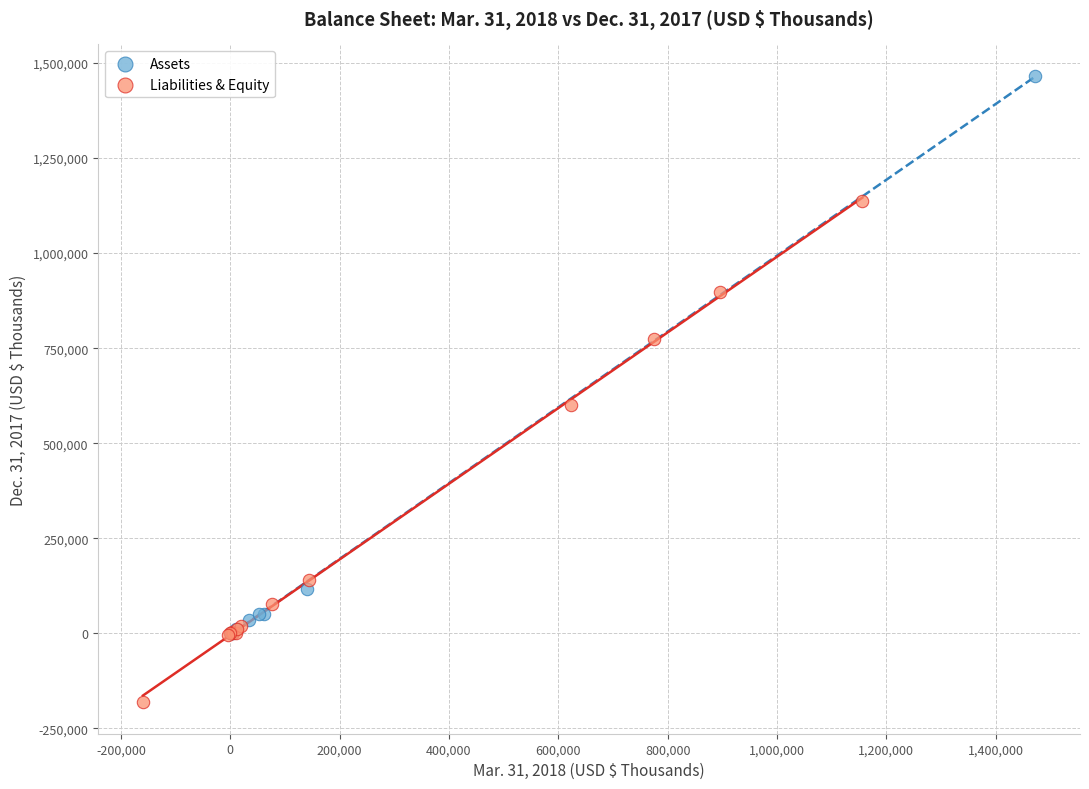

Which series contains the lowest Y value?

Liabilities & Equity